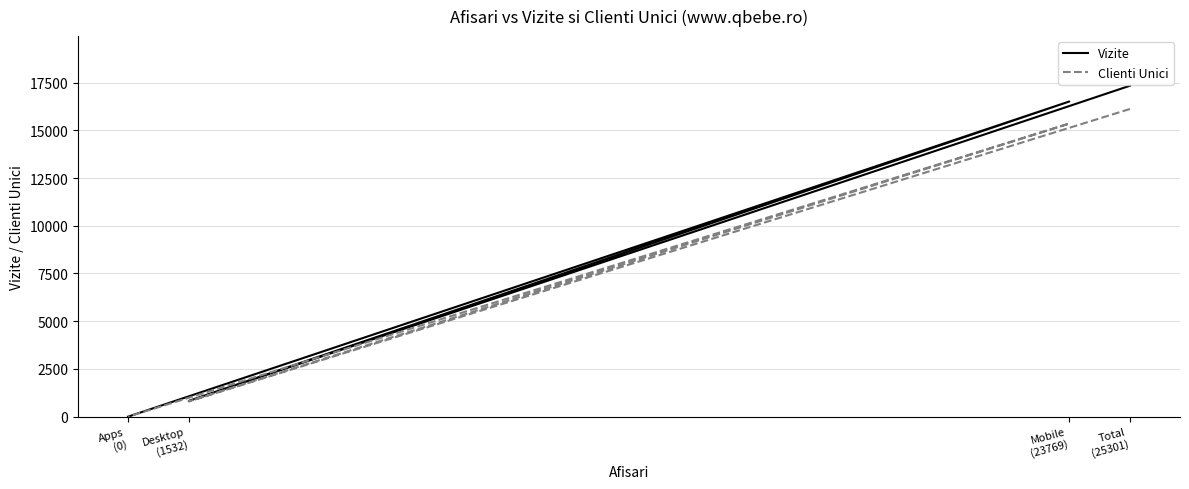

What are all the series names shown in the legend?

Vizite, Clienti Unici